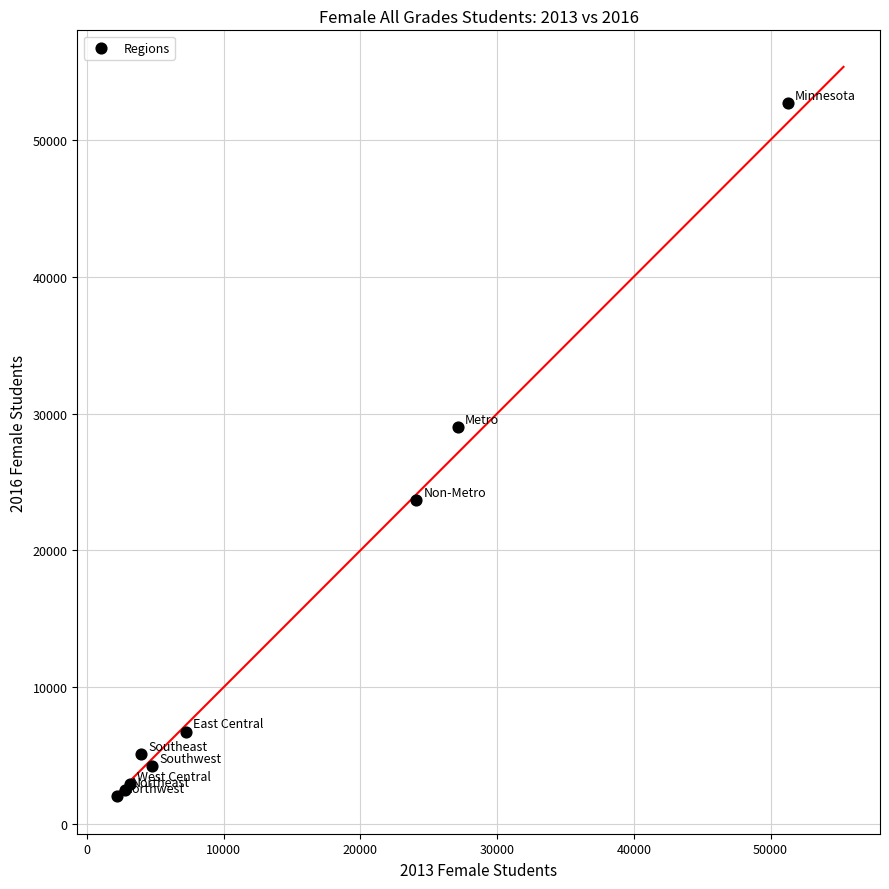

What Y value in the scatter plot is closest to 27386?

29001